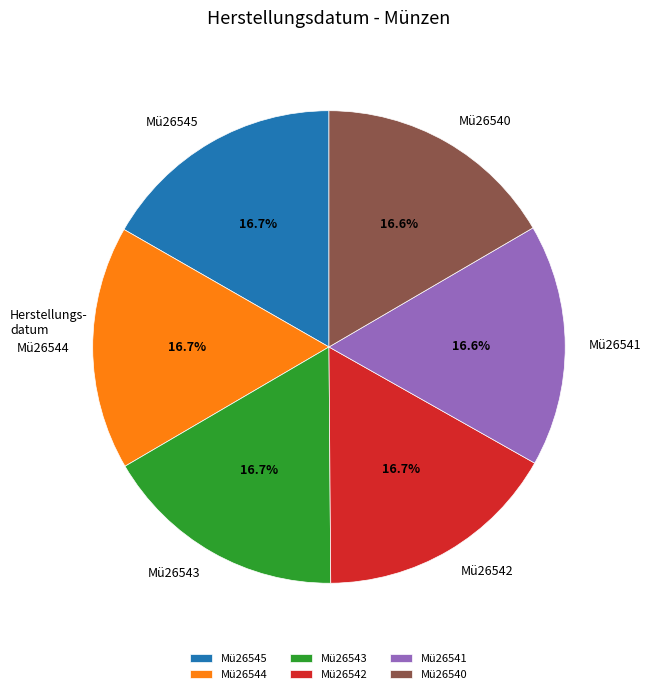

To the nearest percent, what portion does Mü26544 represent?

17%